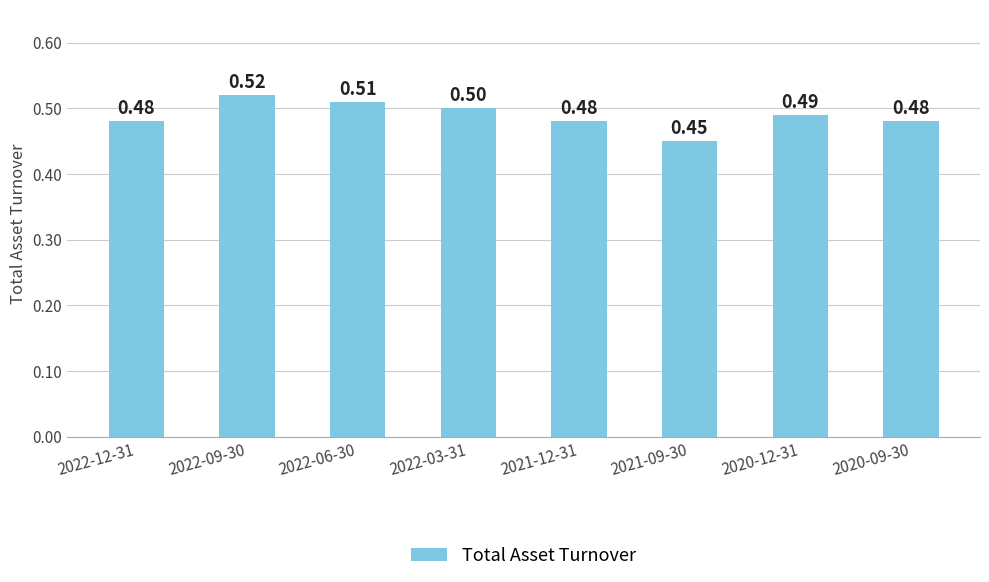

How many values are between 0 and 1?

8